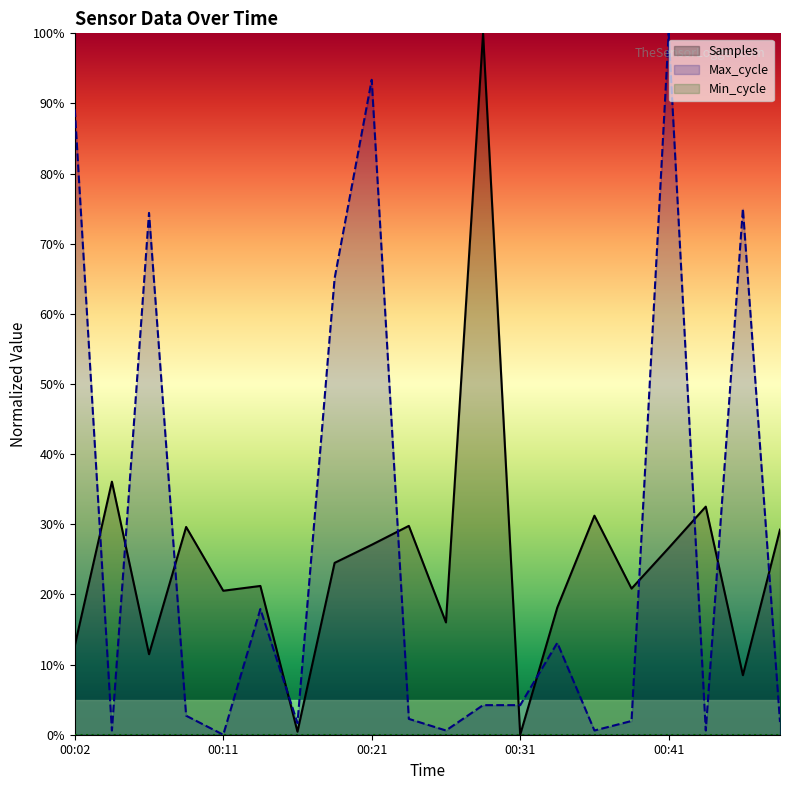

Which series has the largest total across all categories?

Max_cycle